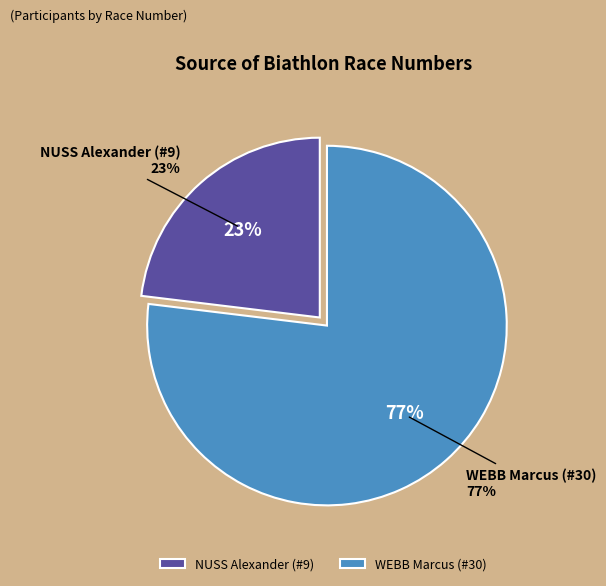

Count the number of slices in the pie.

2